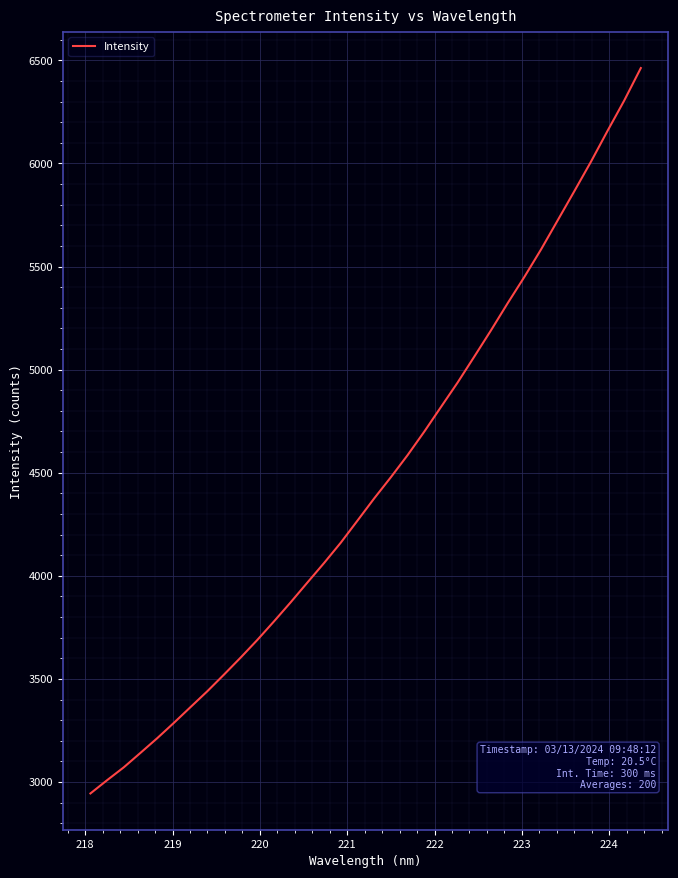

Does the chart have visible grid lines?

Yes